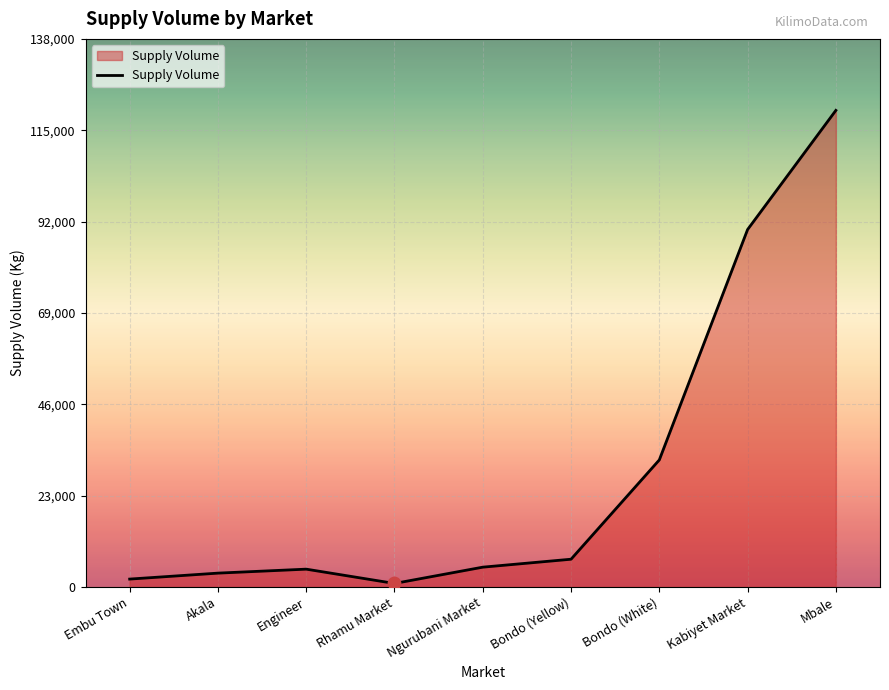

Between Mbale and Rhamu Market, which is larger?

Mbale